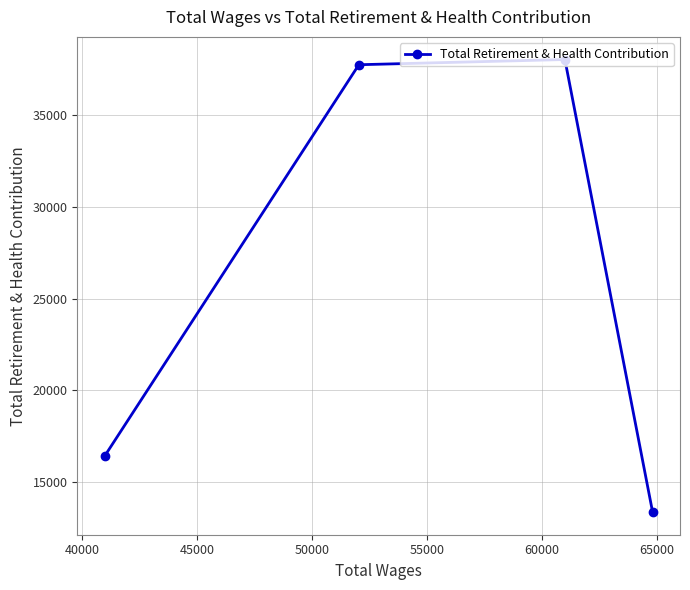

What is the difference between the maximum and minimum values?

24662